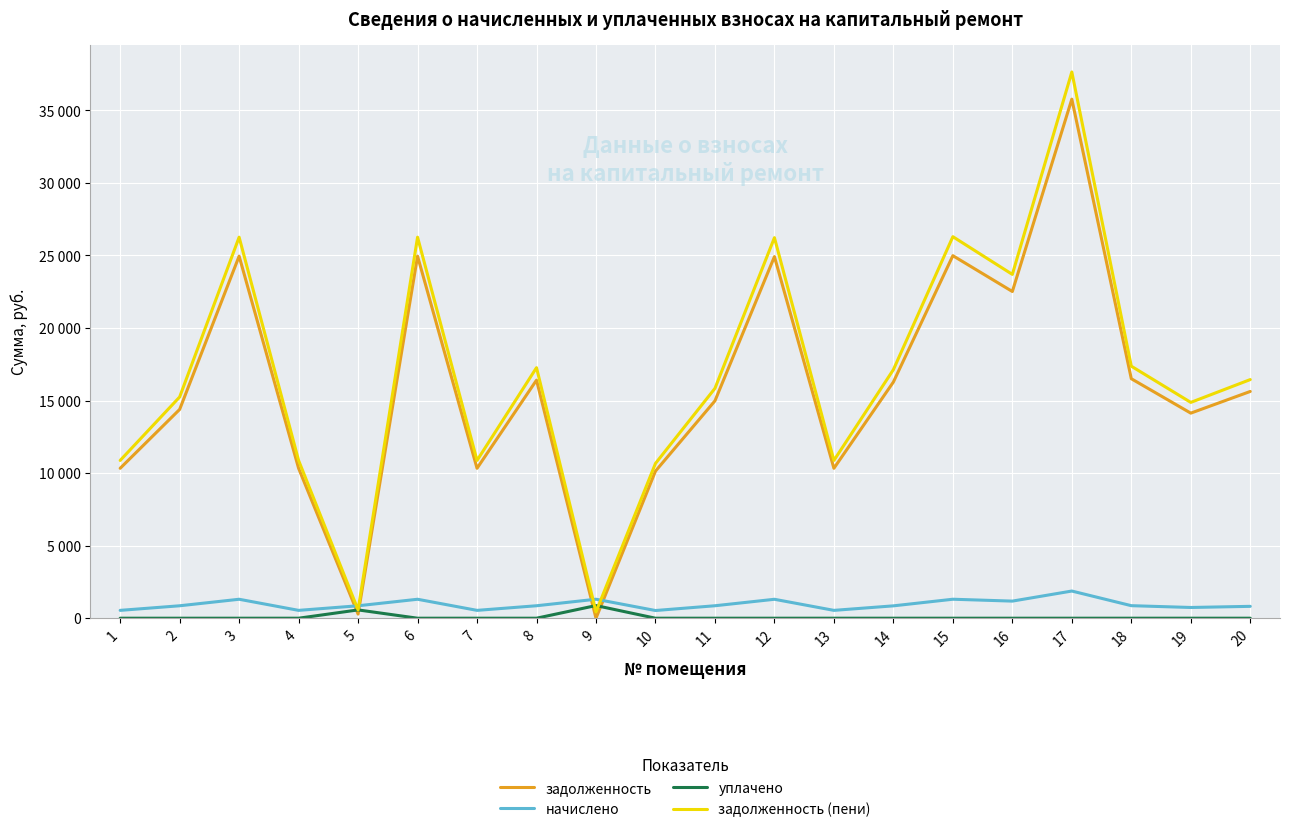

What is the lowest value of the начислено series?

530.7